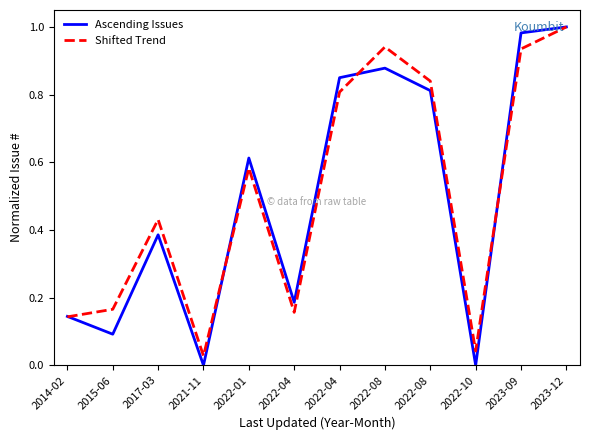

What are all the series names shown in the legend?

Ascending Issues, Shifted Trend